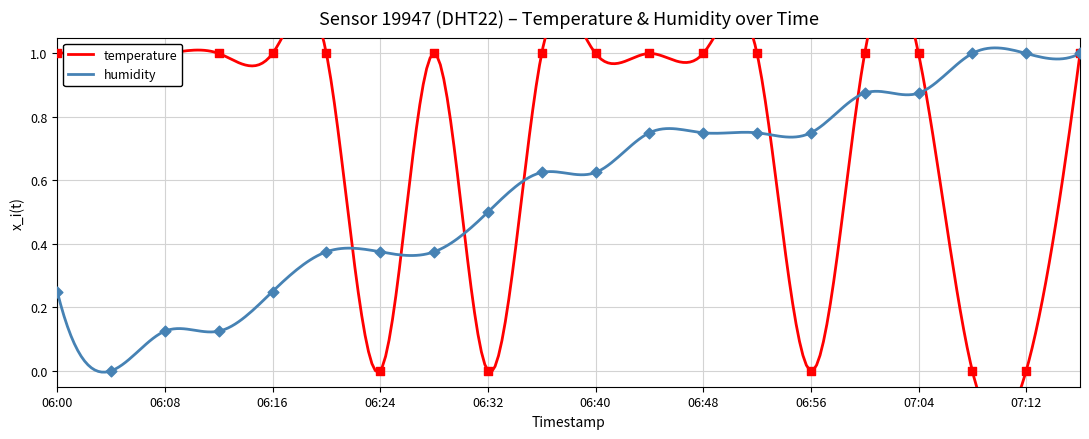

Which series contains the lowest Y value?

temperature